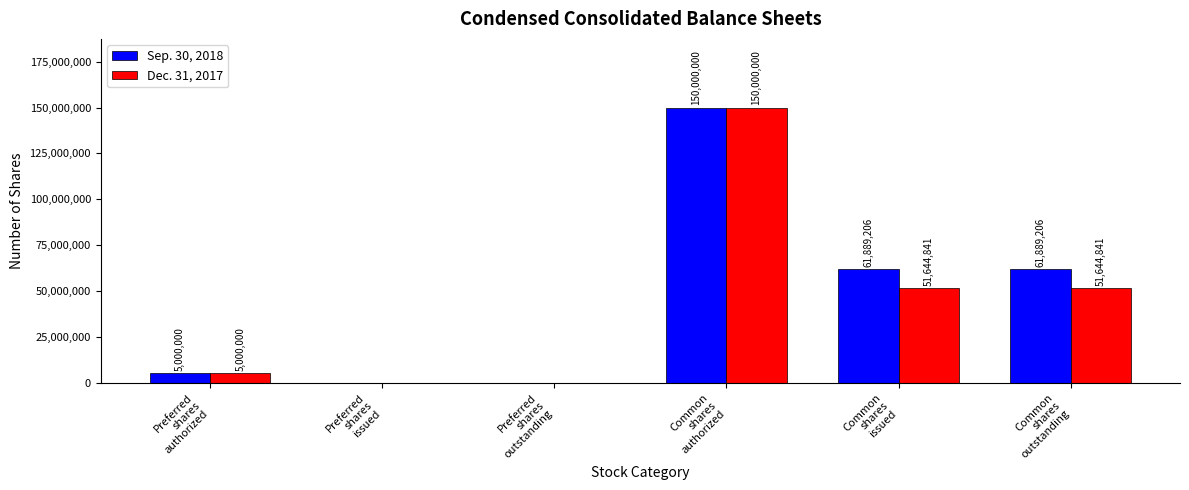

Which series has the largest total across all categories?

Sep. 30, 2018